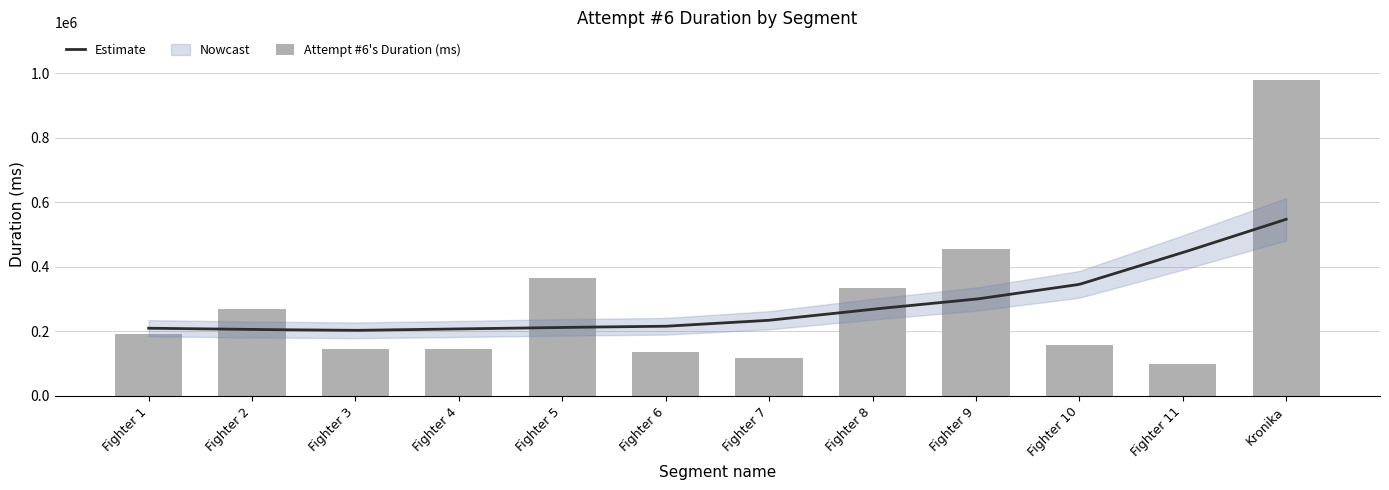

Approximately how many times larger is the value at Fighter 5 compared to Fighter 6?

2.7